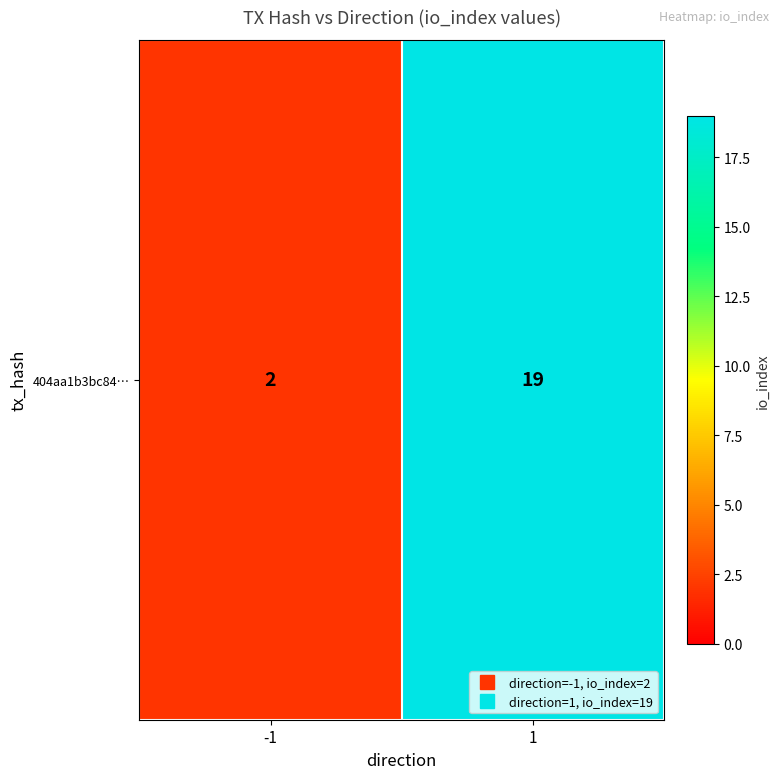

True or false: the data shows 19 at 1.

True